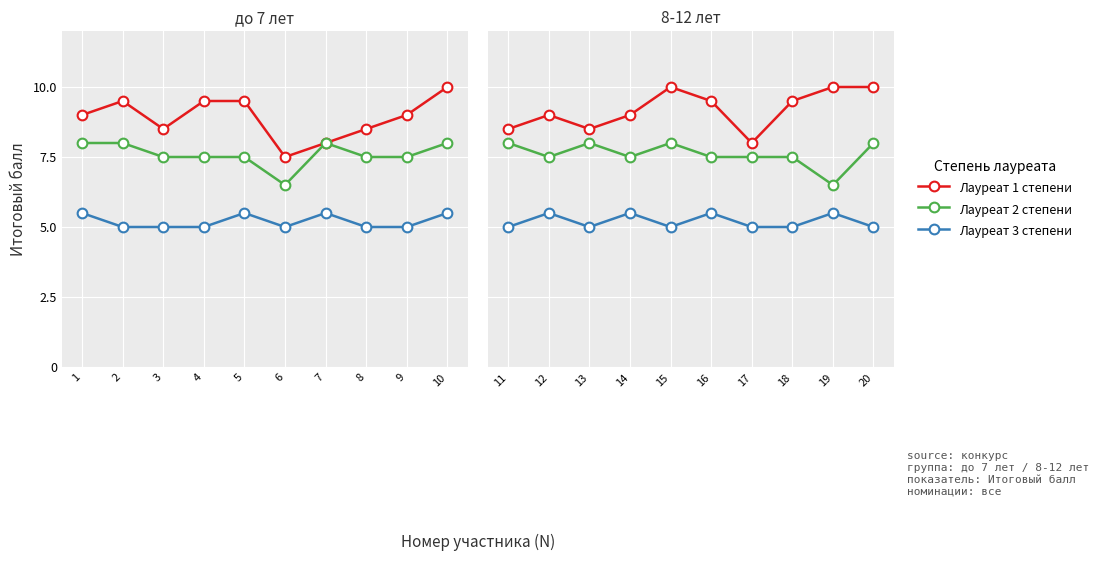

What is the smallest value displayed?

5.0